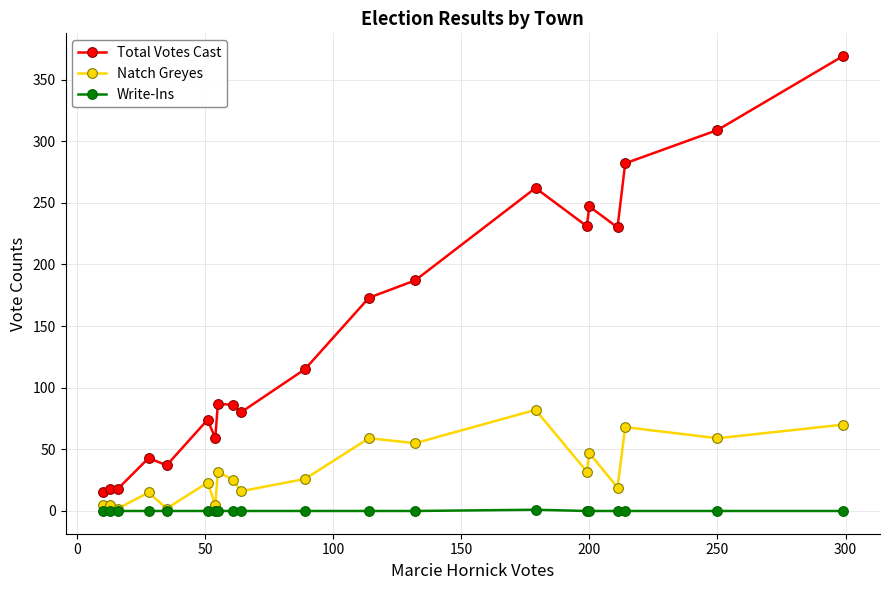

What is the maximum value shown in the chart?

369